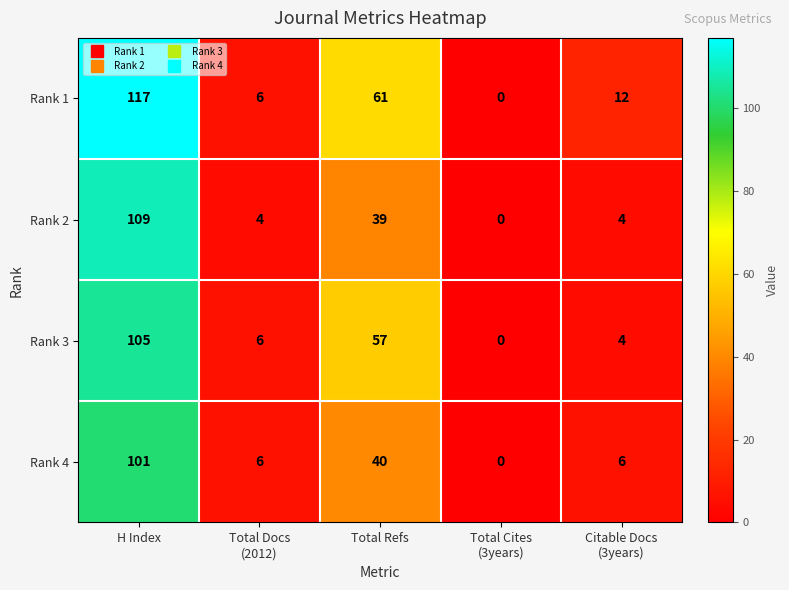

What is the average value of the Rank 3 series?

34